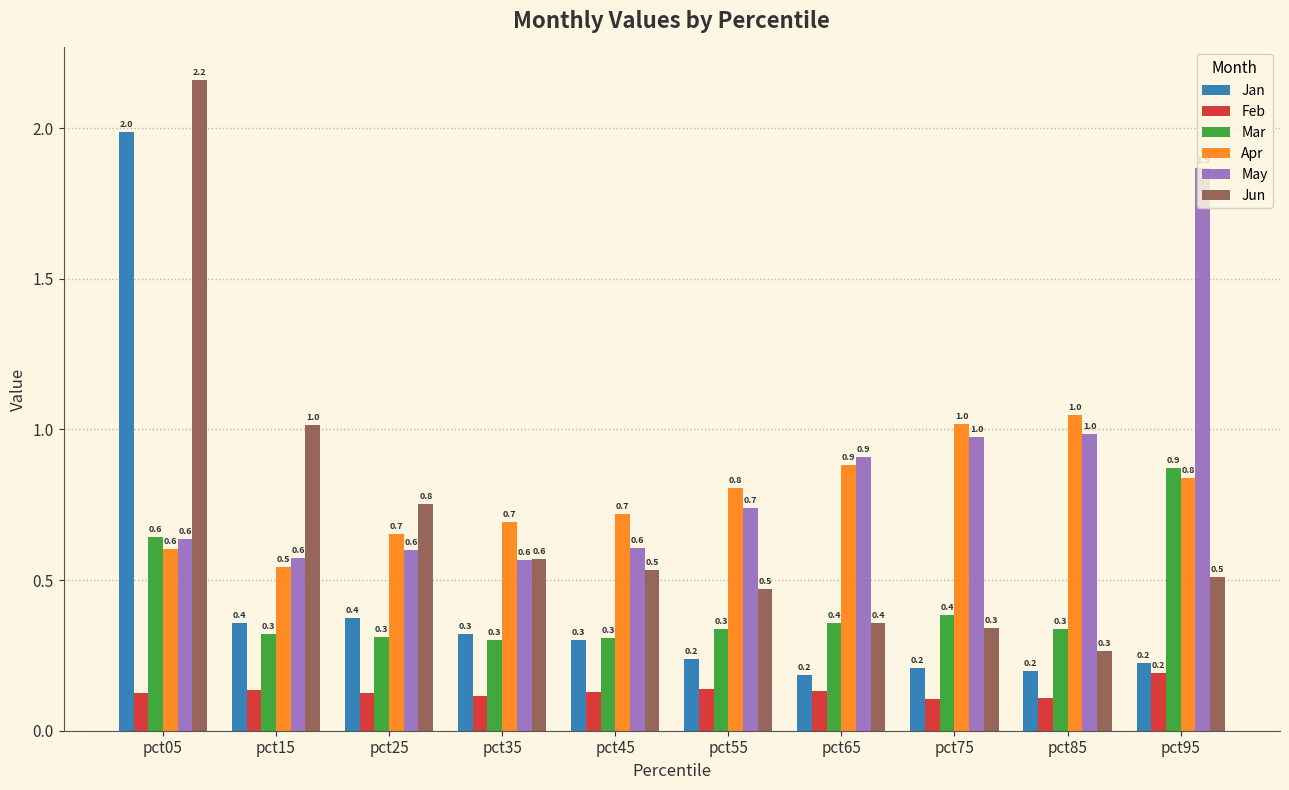

What is the difference between the maximum and minimum values in the May series?

1.3